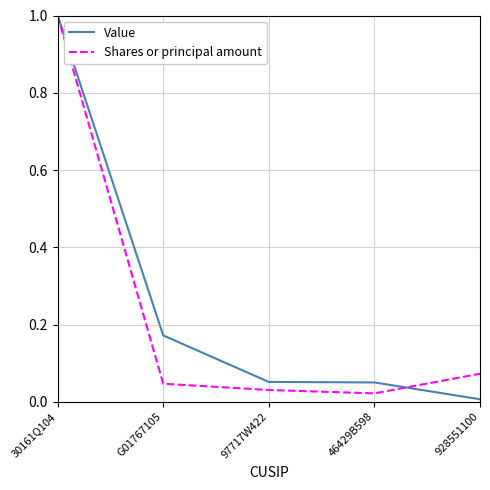

At how many categories does at least one series exceed 0?

5